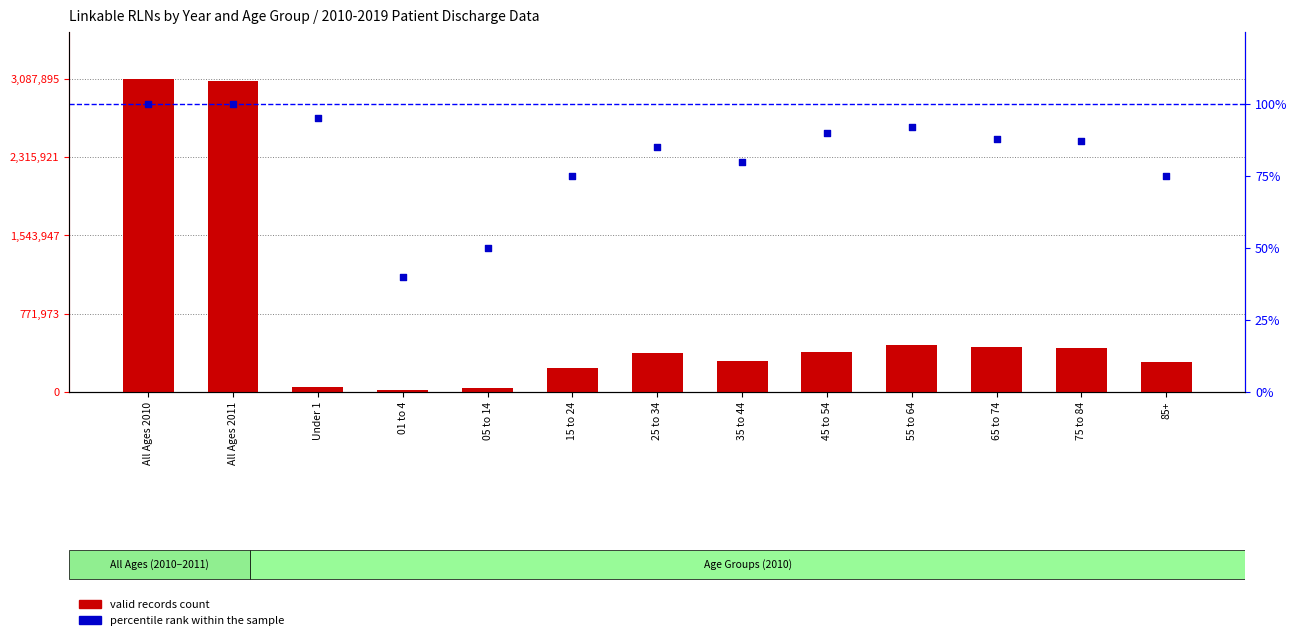

Is the value of valid records count at Under 1 greater than the value of percentile rank within the sample at 35 to 44?

Yes